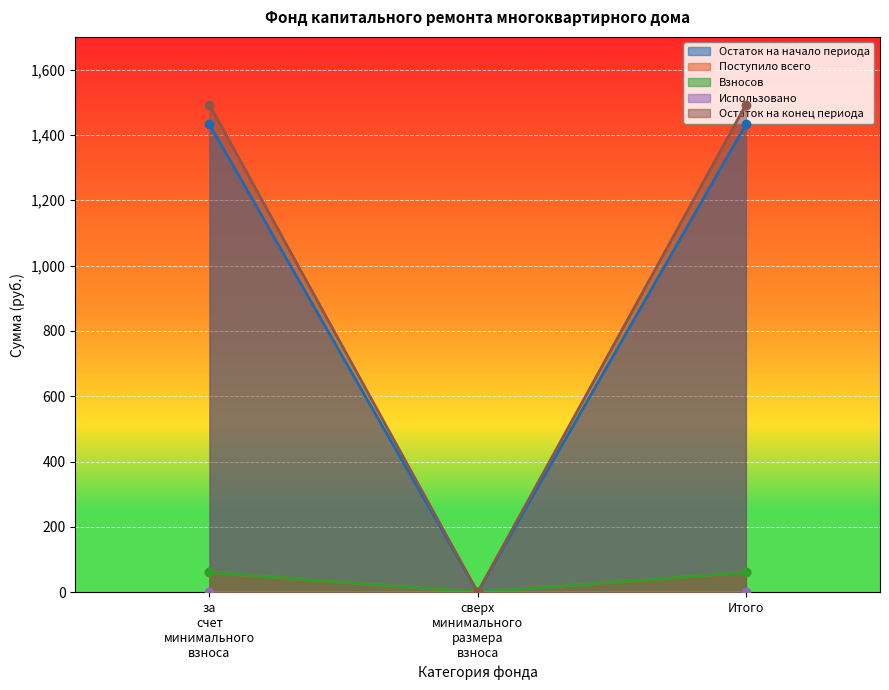

What position from the left is сверх минимального размера взноса?

2